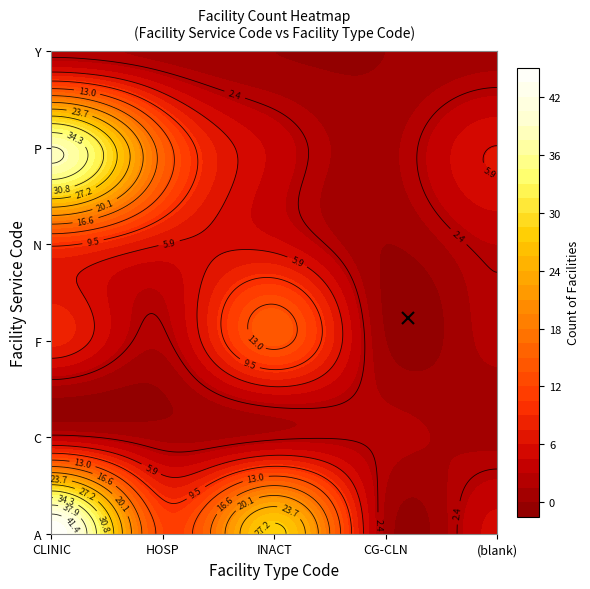

What is the difference between the second highest and minimum values in the F series?

8